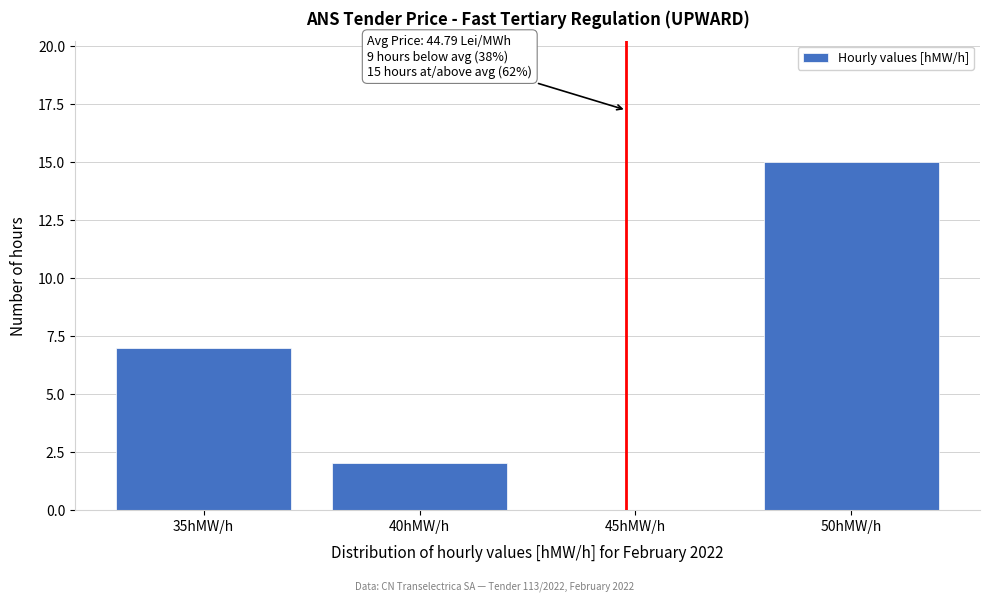

Which range on the x-axis has the tallest bar?

47.5 to 52.5